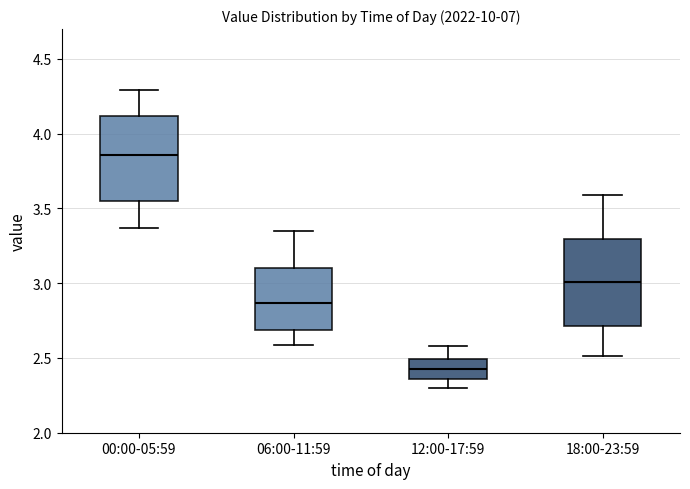

Reading left to right, transcribe this box plot: for each box, give where its median line is, the range the box spans, and where its two whiskers end, as read against the y-axis. The values are not printed on the chart, so give them approximately, as read against the axis.

00:00-05:59: median 3.85, box 3.55 to 4.10, whiskers 3.35 to 4.30
06:00-11:59: median 2.85, box 2.70 to 3.10, whiskers 2.60 to 3.35
12:00-17:59: median 2.45, box 2.35 to 2.50, whiskers 2.30 to 2.60
18:00-23:59: median 3.00, box 2.70 to 3.30, whiskers 2.50 to 3.60